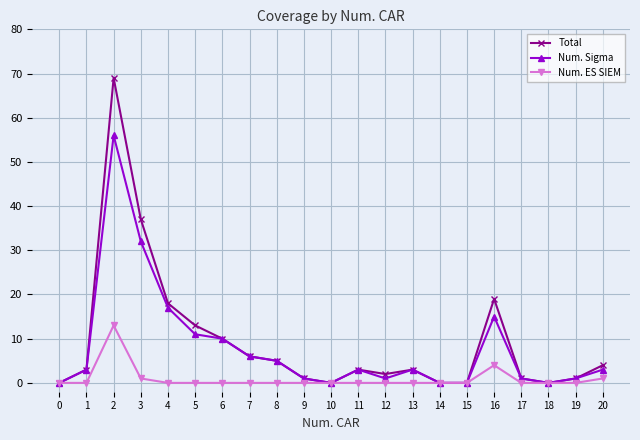

What is the highest value of the Num. ES SIEM series?

13